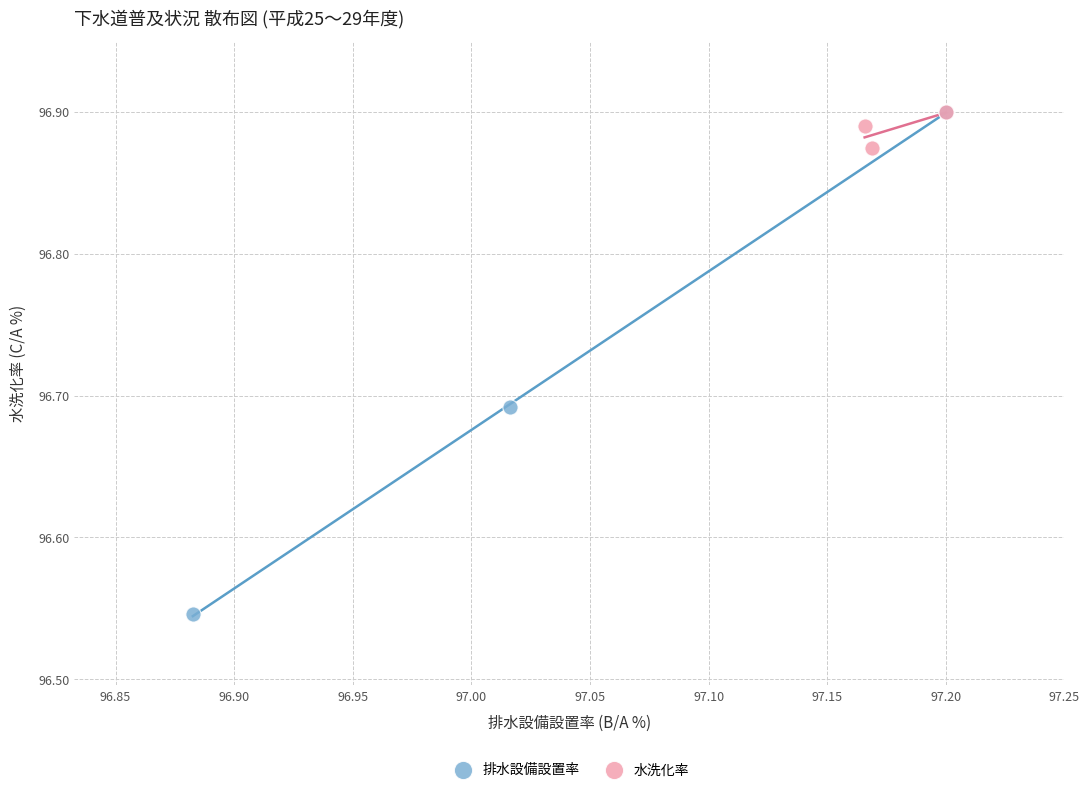

Which series has the widest spread of Y values?

排水設備設置率